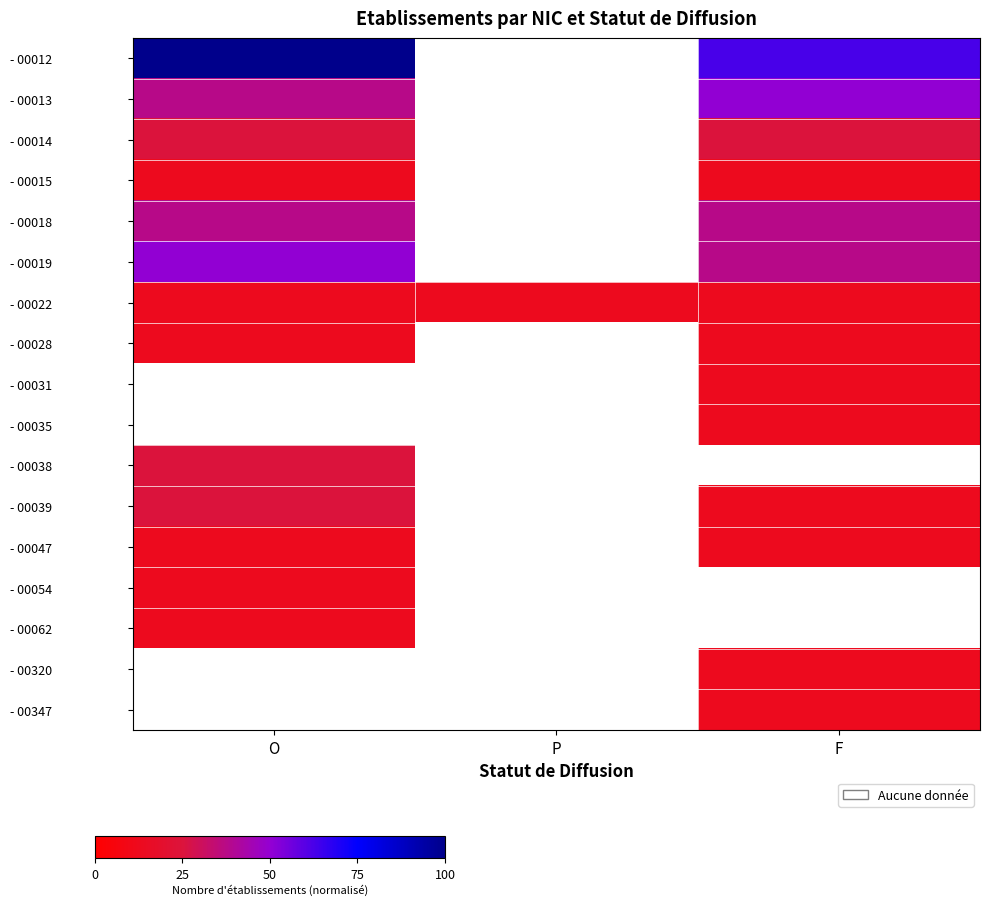

Rank the series by their maximum value, from highest to lowest.

- 00012, - 00013, - 00019, - 00014, - 00022, - 00028, - 00031, - 00035, - 00038, - 00039, - 00047, - 00054, - 00062, - 00320, - 00347, - 00018, - 00015